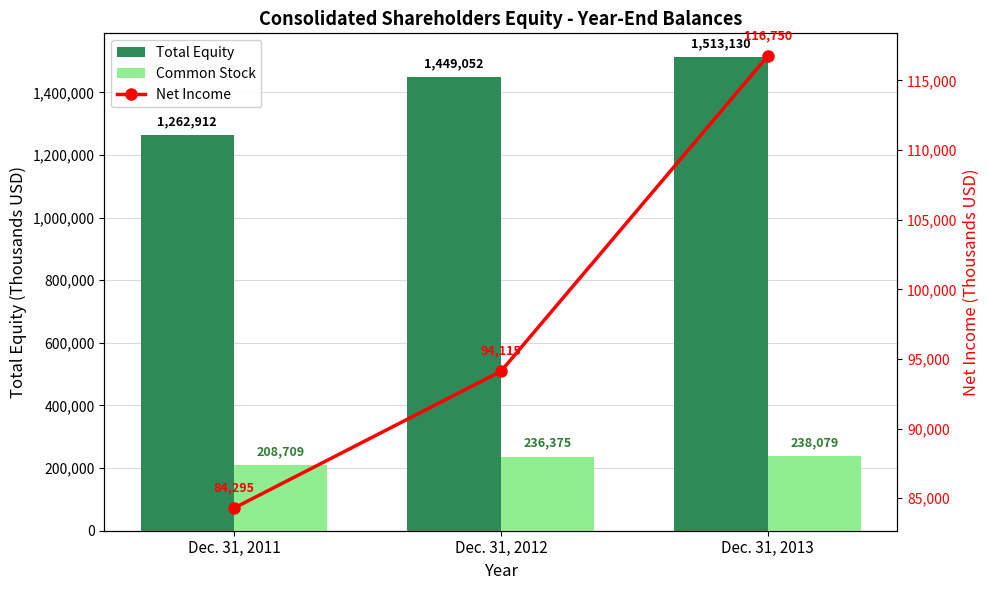

What are all the series names shown in the legend?

Total Equity, Common Stock, Net Income